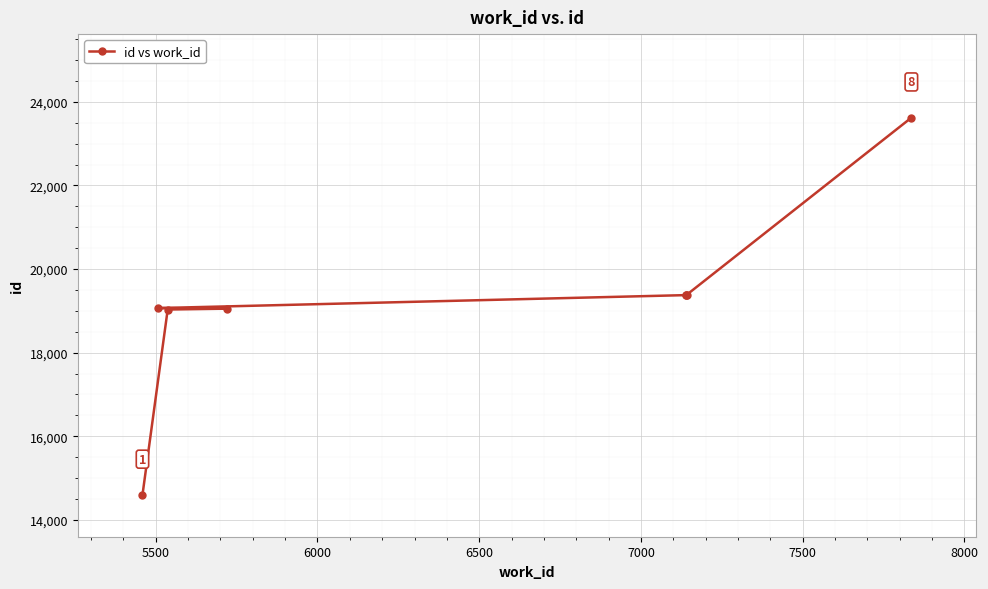

What is the value of the 5th point from the left?

19377